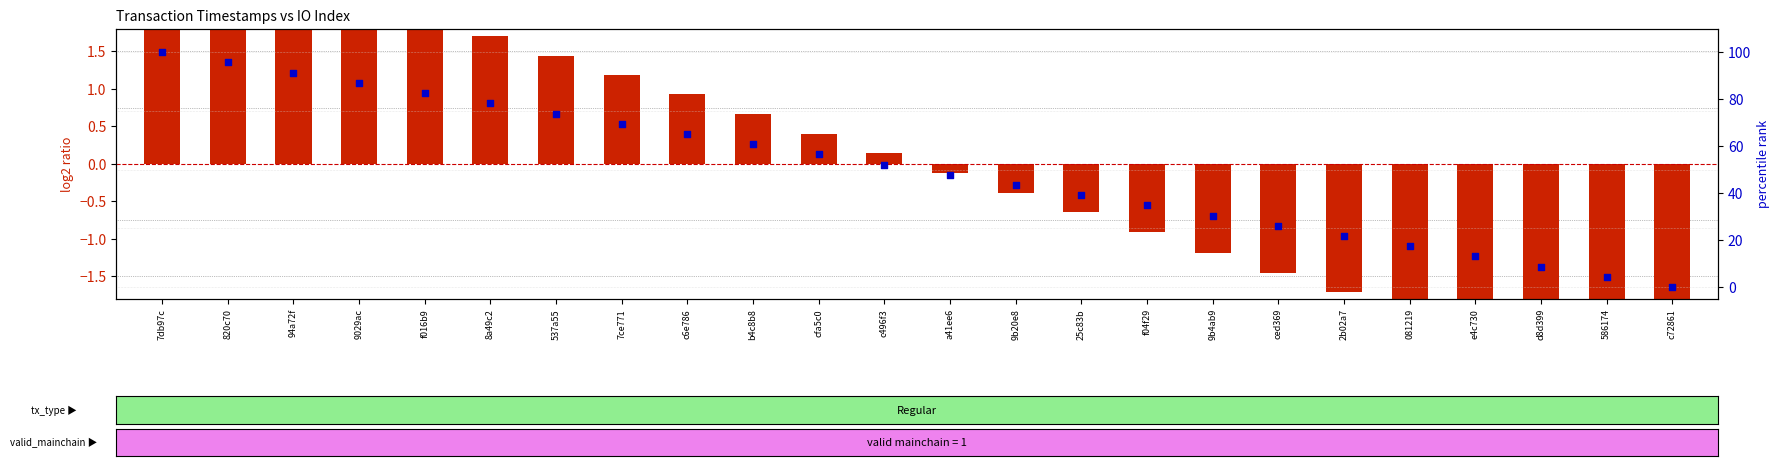

At how many categories does at least one series exceed 49?

12